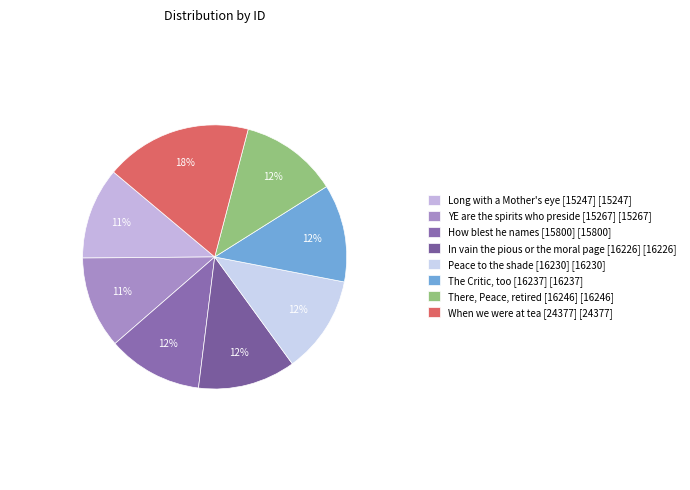

Is YE are the spirits who preside [15267] the majority of the pie?

No